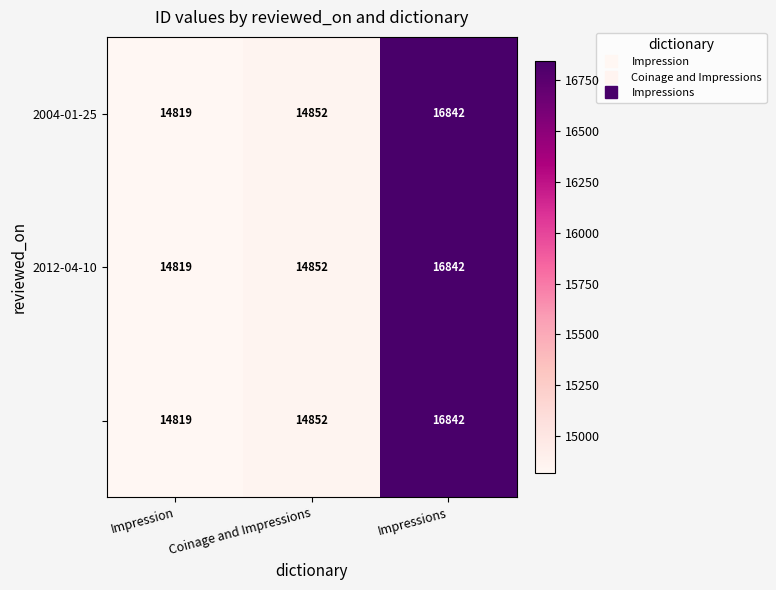

What is the total value across all series at Impressions?

50526